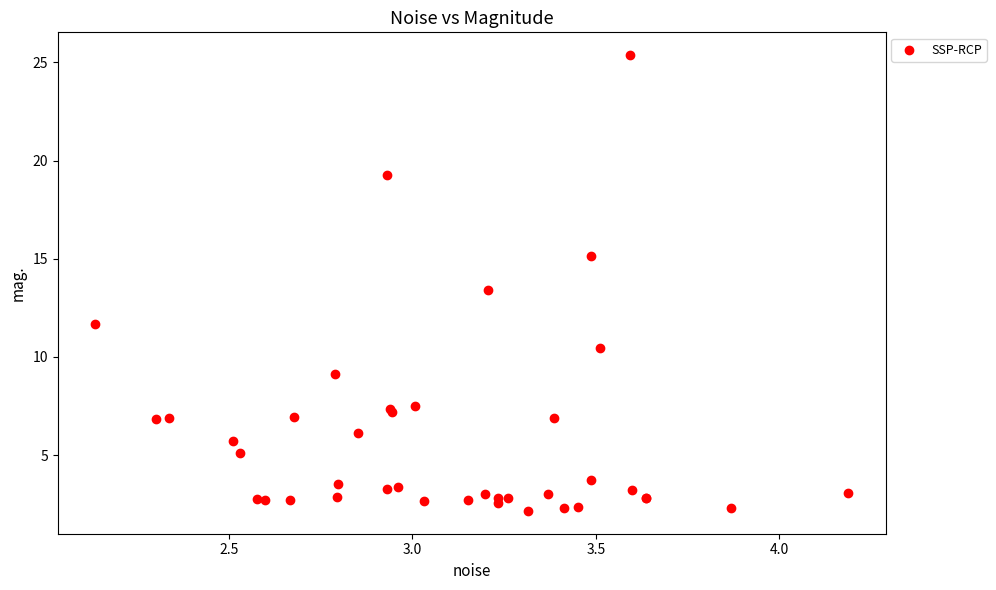

What Y value in the scatter plot is closest to 13?

13.4